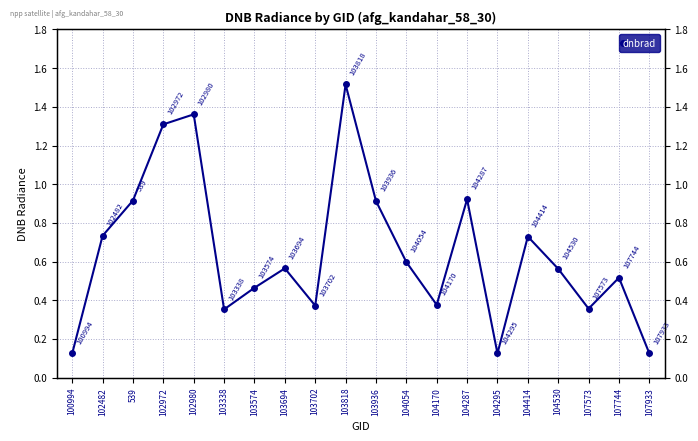

Reading left to right, list all the values displayed in this chart.

100994=0.1	102482=0.7	539=0.9	102972=1.3	102980=1.4	103338=0.4	103574=0.5	103694=0.6	103702=0.4	103818=1.5	103936=0.9	104054=0.6	104170=0.4	104287=0.9	104295=0.1	104414=0.7	104530=0.6	107573=0.4	107744=0.5	107933=0.1